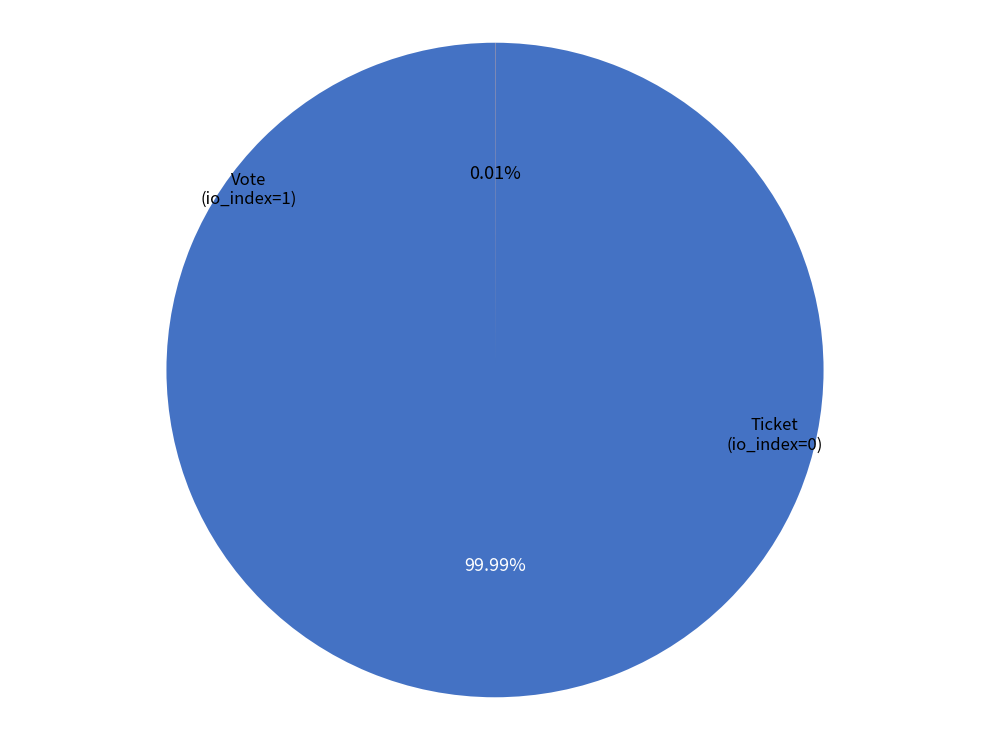

Is there any slice that represents more than half of the pie?

Yes